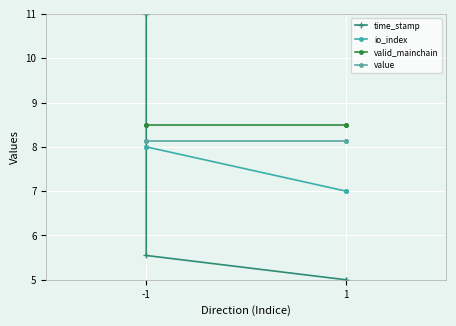

At -1, list the series in order from largest to smallest.

time_stamp, valid_mainchain, value, io_index